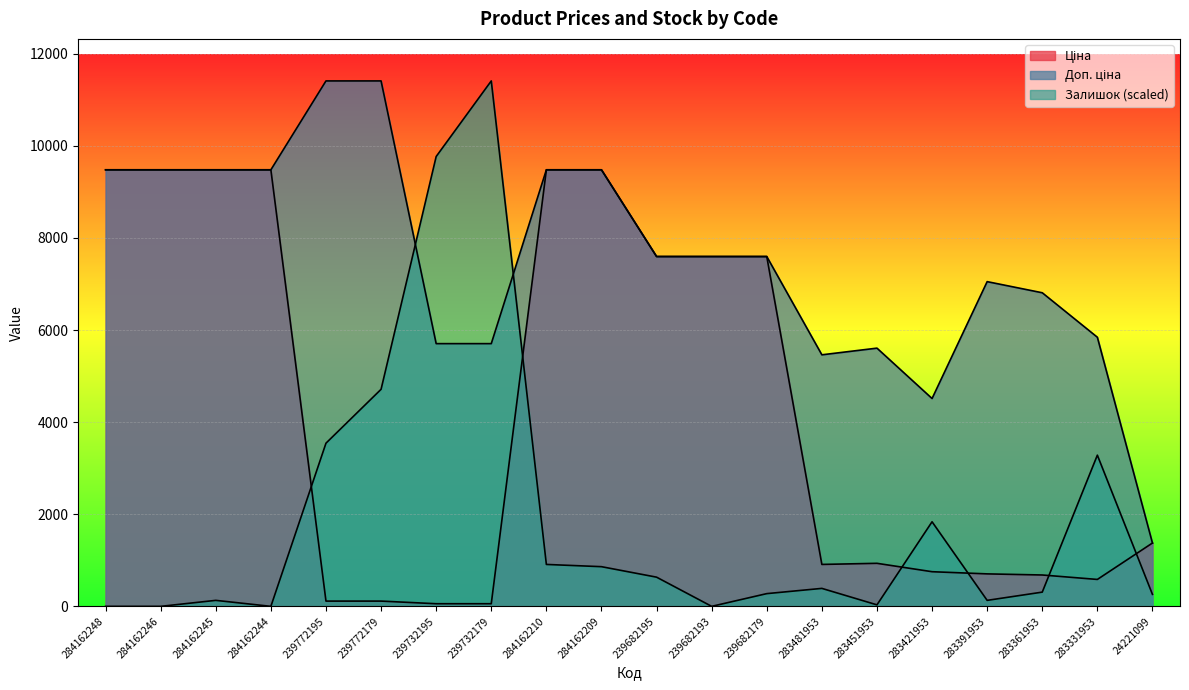

Is the value of Доп. ціна at 239772195 greater than the value of Залишок at 284162210?

Yes